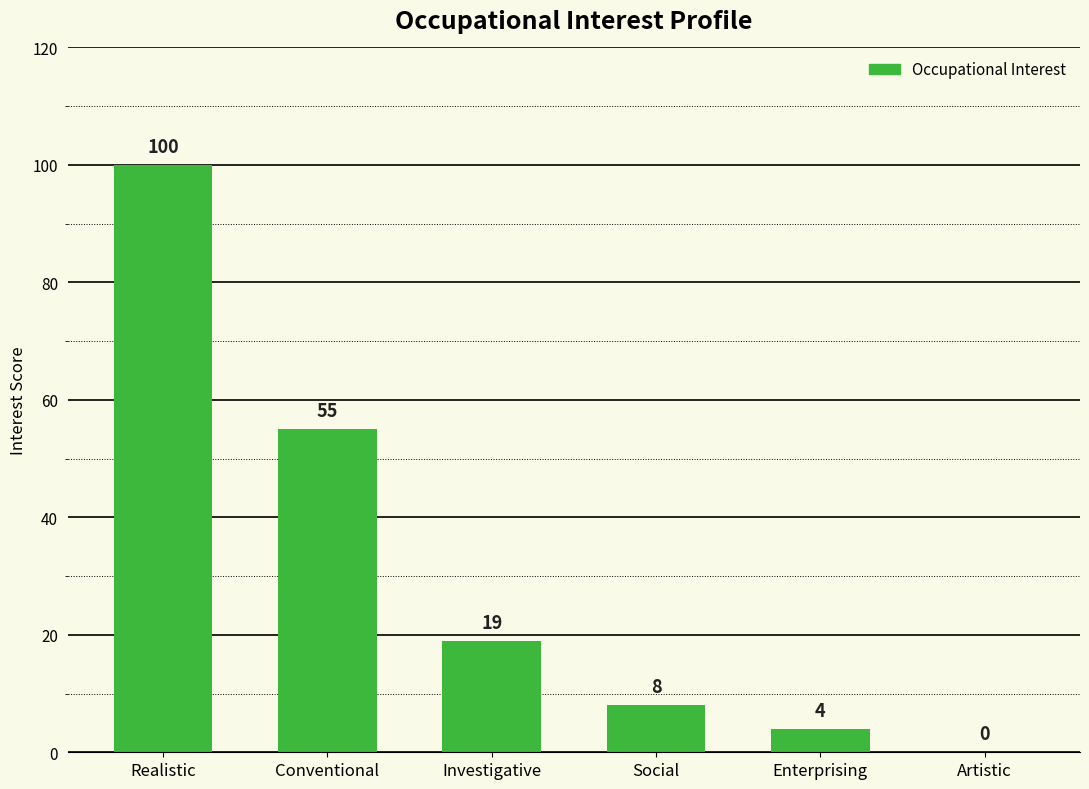

Where does the data first go above 19?

Realistic